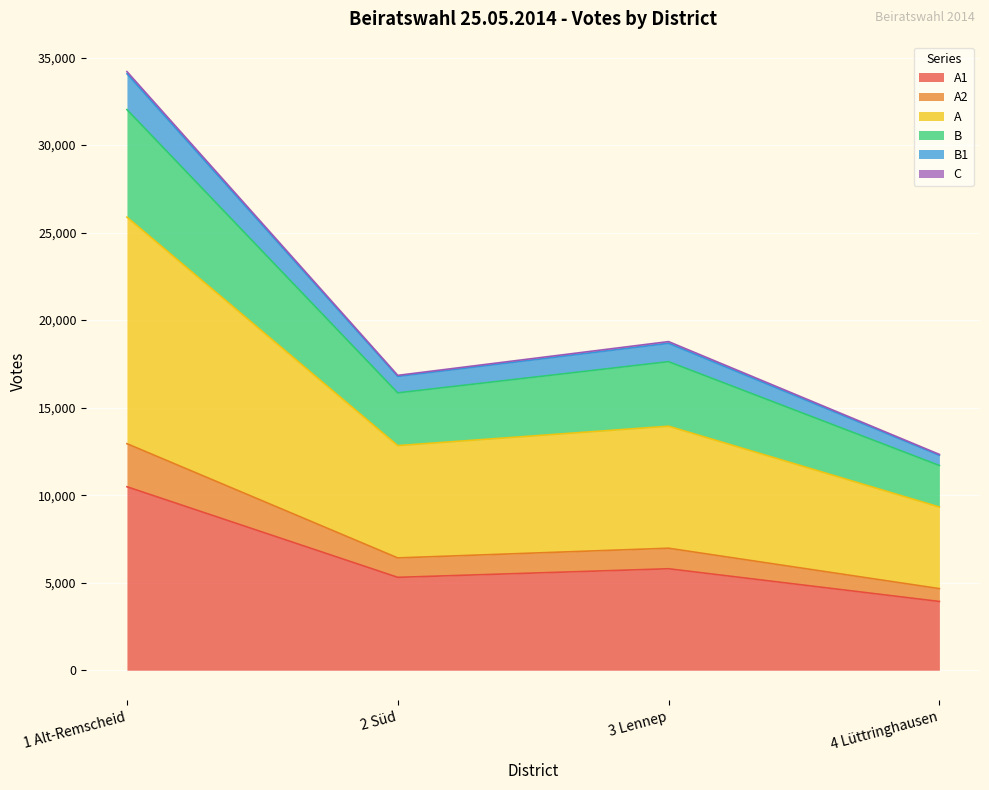

What is the sum of all A1 values?

25512